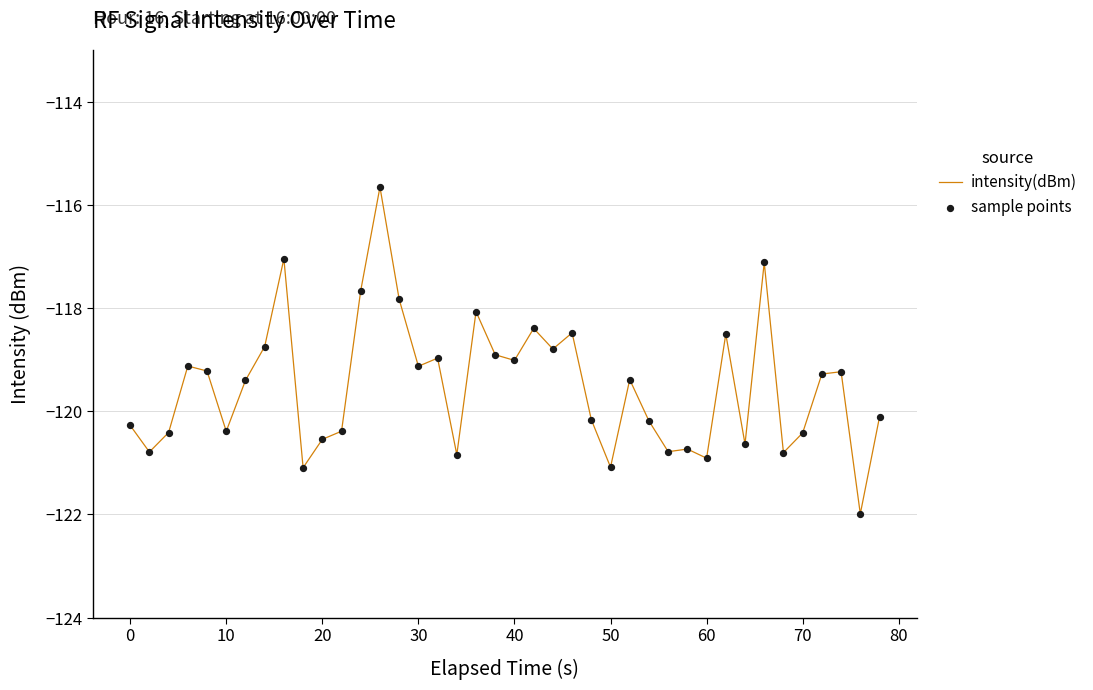

What is the maximum value shown in the chart?

-115.7